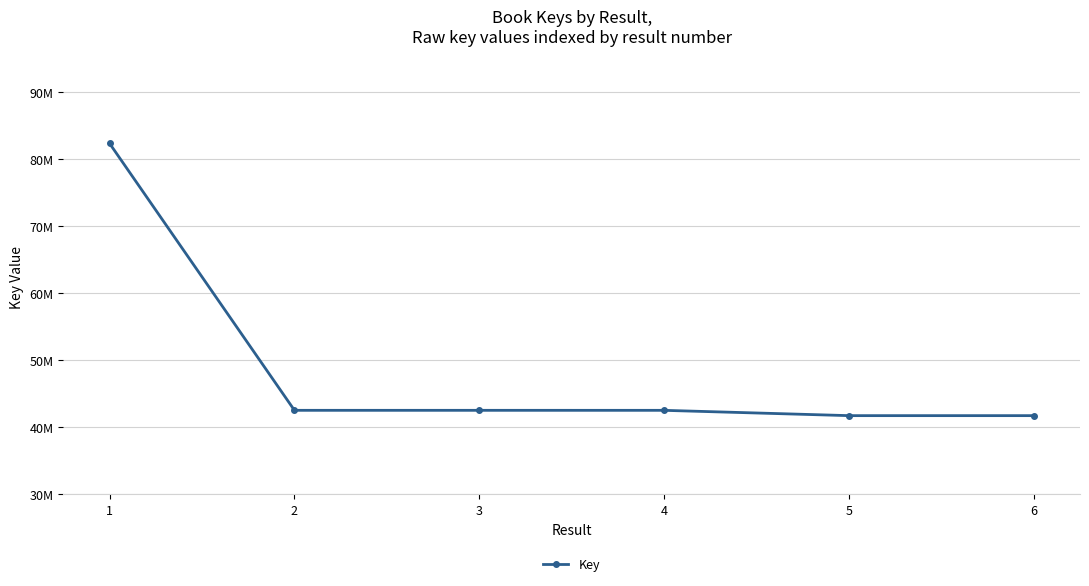

What is the average value?

48901625